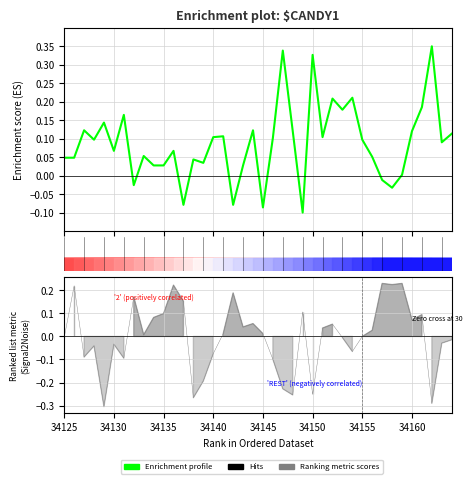

How many data points are less than 0?

7